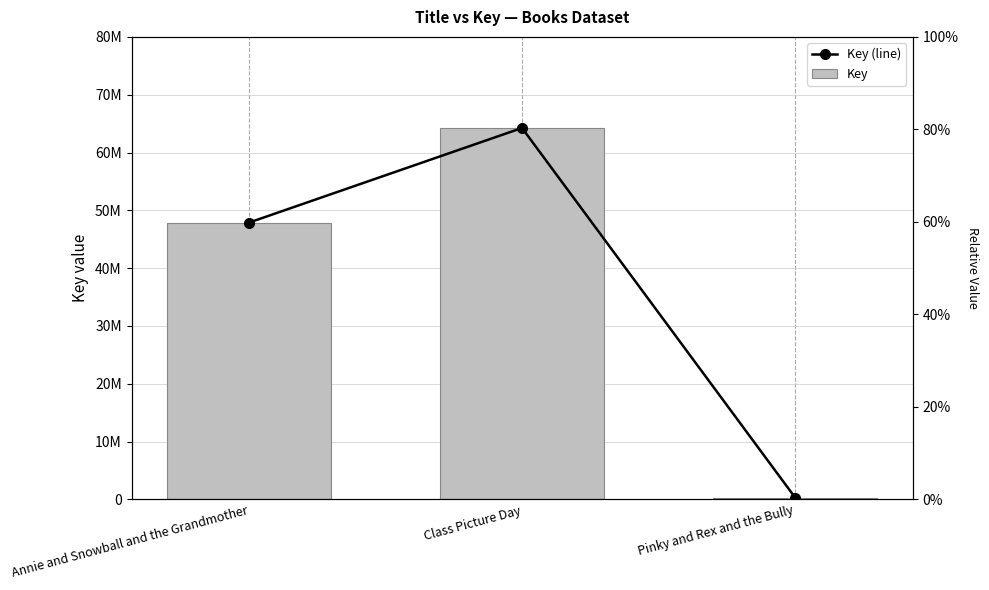

Between Annie and Snowball and the Grandmother and Class Picture Day, which is larger?

Class Picture Day